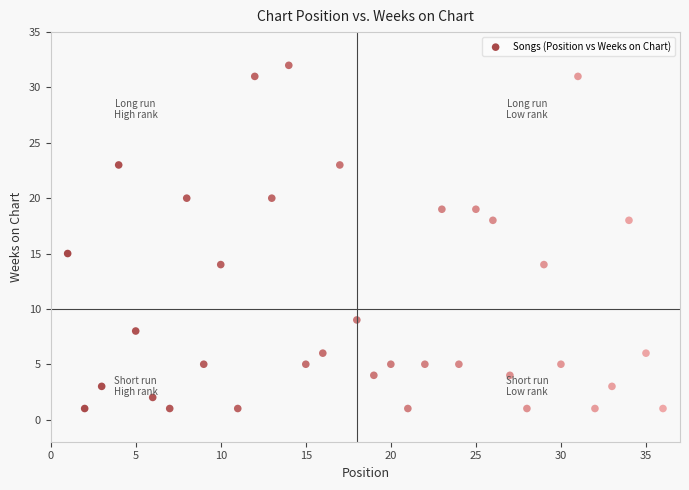

What is the range of Y values (max minus min)?

31